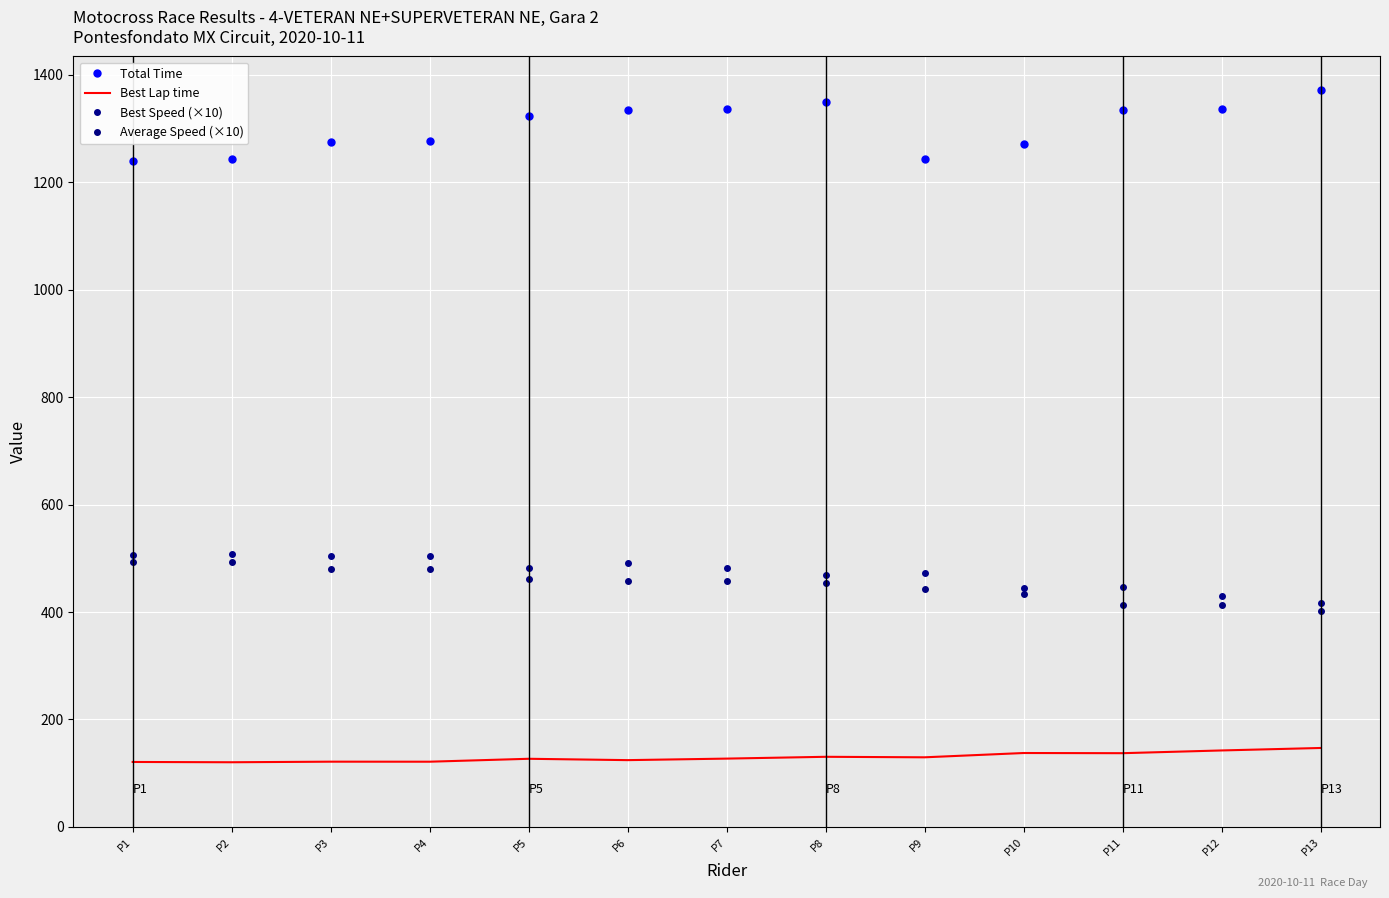

What is the difference between the highest and lowest values at P12?

1193.2